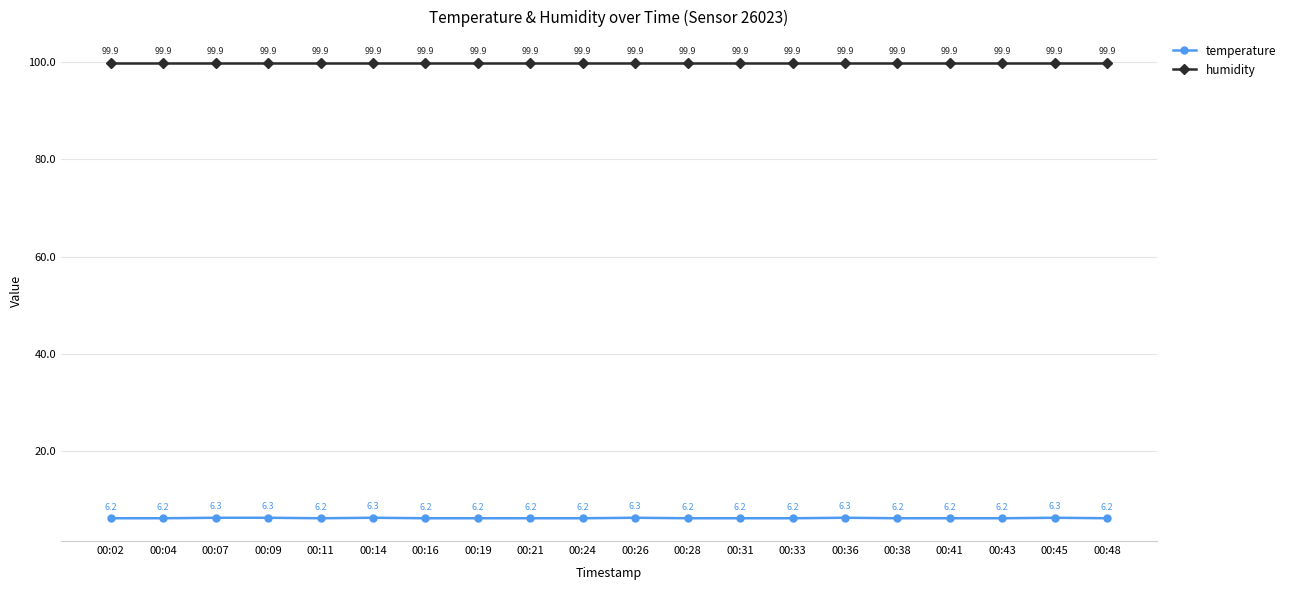

Reading left to right, what are all the values shown in this chart?

temperature: 6.2	6.2	6.3	6.3	6.2	6.3	6.2	6.2	6.2	6.2	6.3	6.2	6.2	6.2	6.3	6.2	6.2	6.2	6.3	6.2
humidity: 99.9	99.9	99.9	99.9	99.9	99.9	99.9	99.9	99.9	99.9	99.9	99.9	99.9	99.9	99.9	99.9	99.9	99.9	99.9	99.9